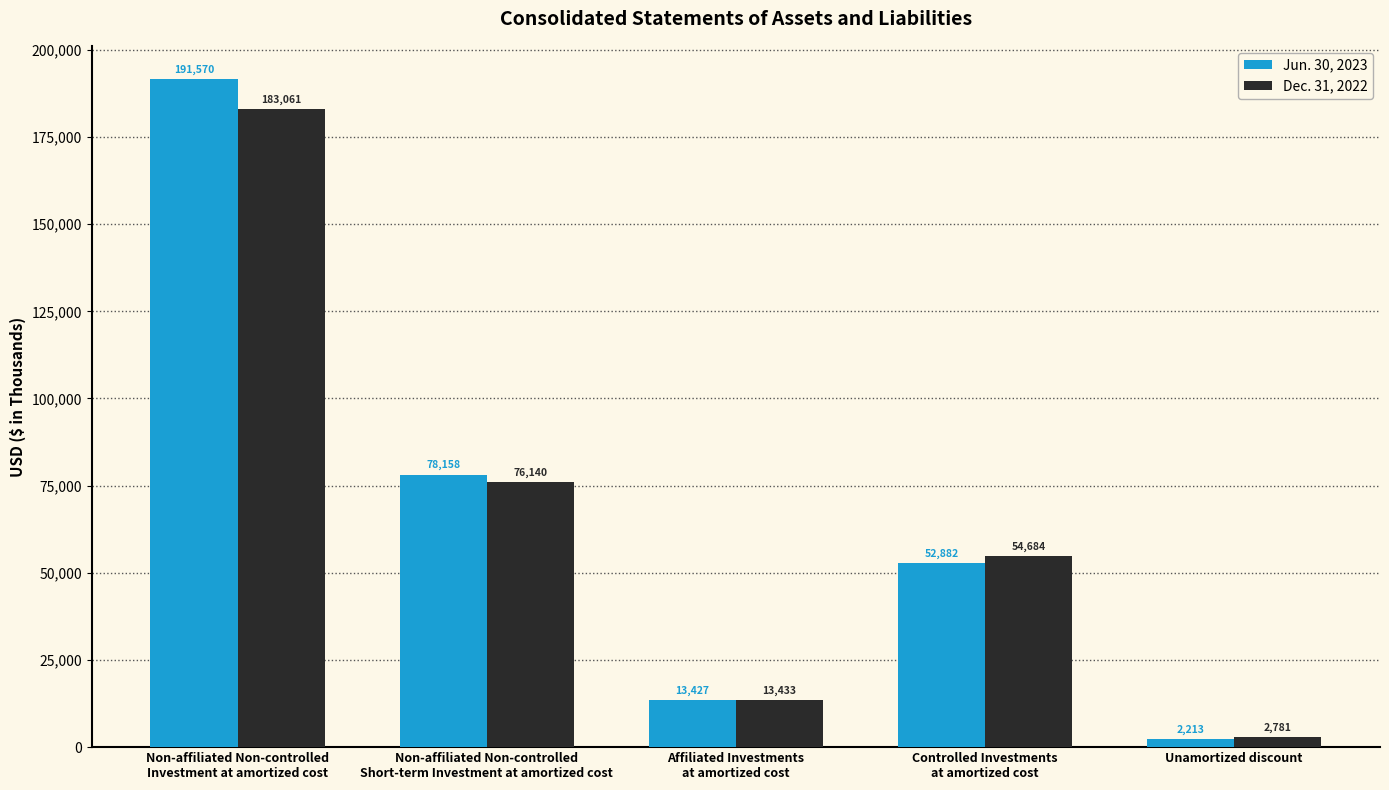

How many bars are there in total?

10